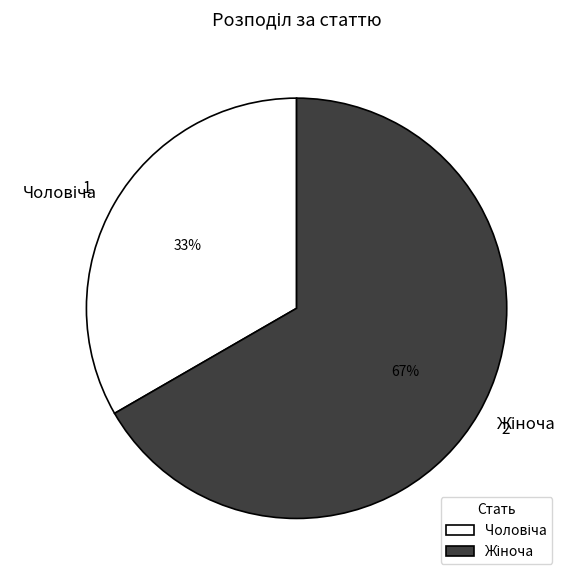

Is there a majority slice in this chart?

Yes